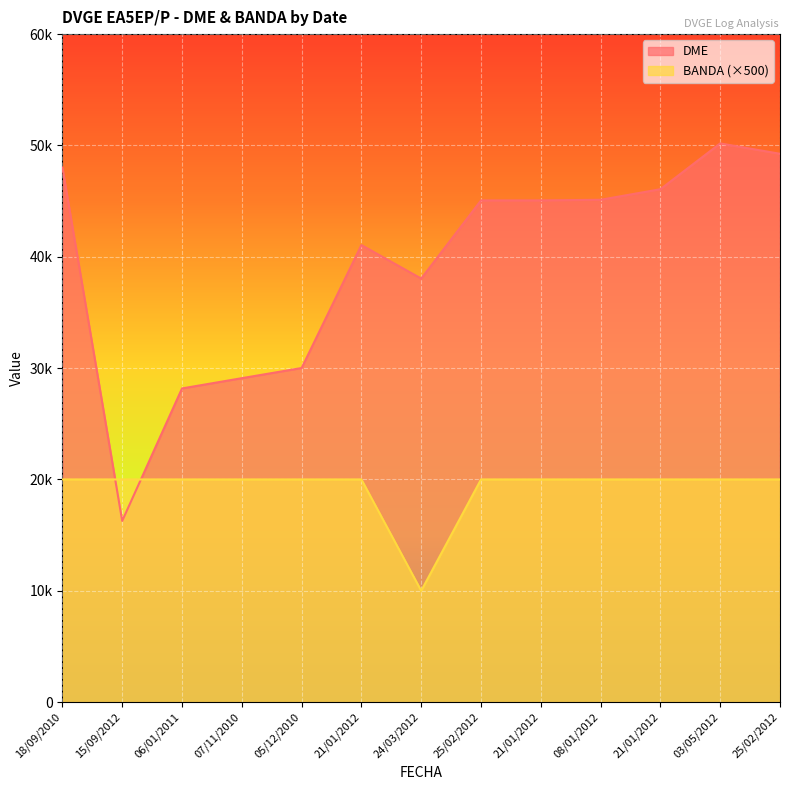

Which category has the lowest value in the DME series?

15/09/2012